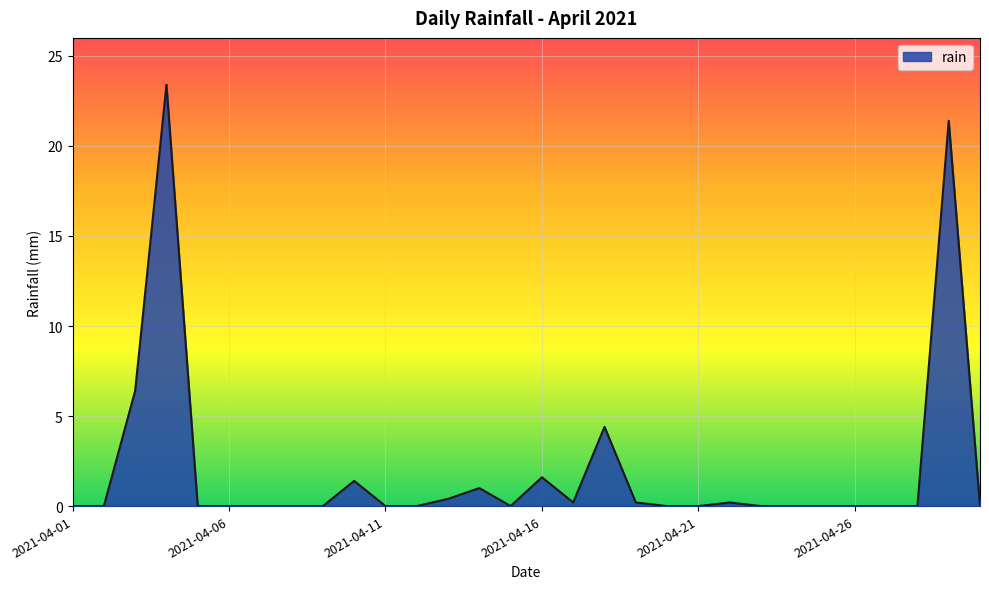

What is the difference between the maximum and minimum values?

23.4